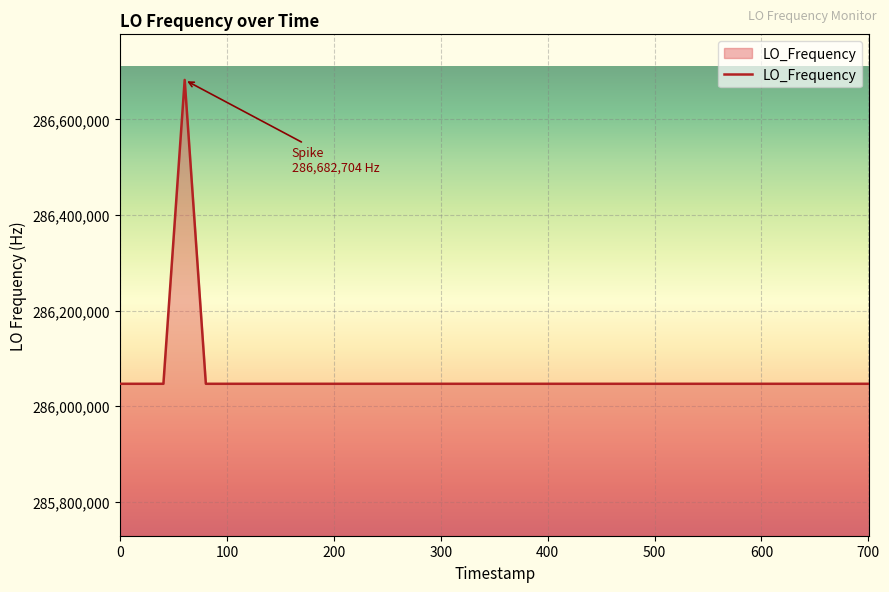

What is the smallest value displayed?

286046996.6